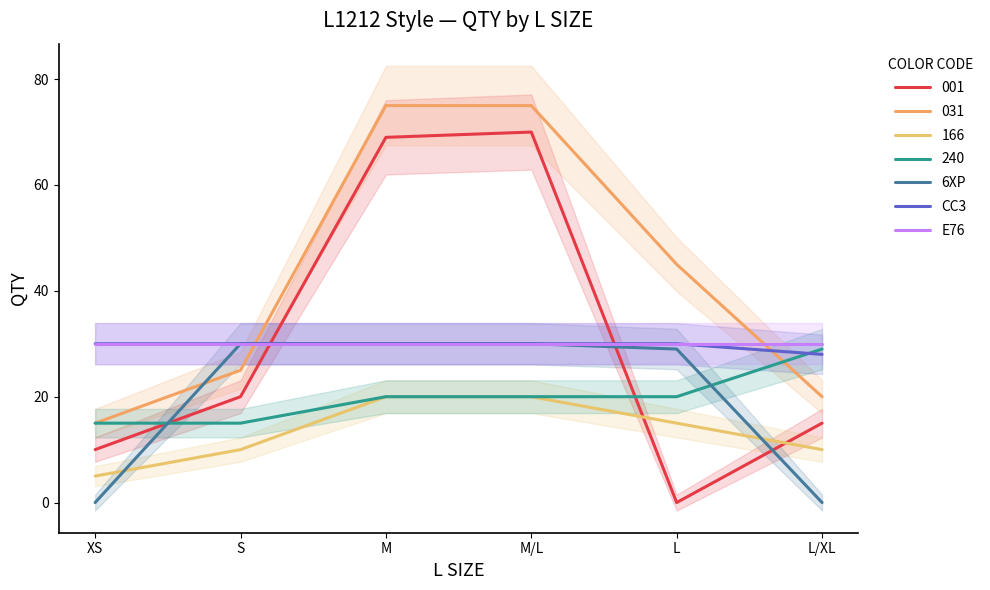

True or false: CC3 has a value of 43 at L.

False